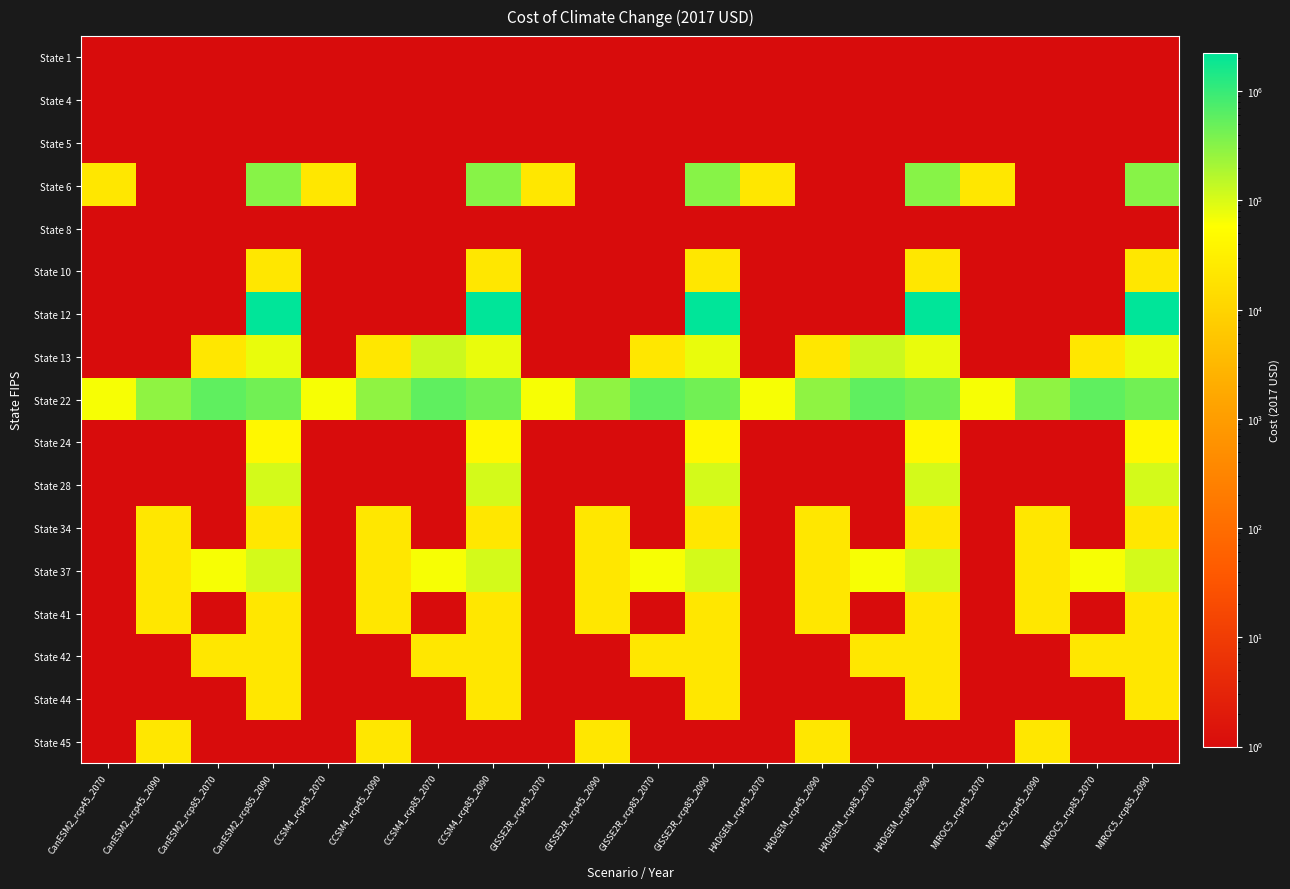

At how many categories does at least one series exceed 1659476?

5